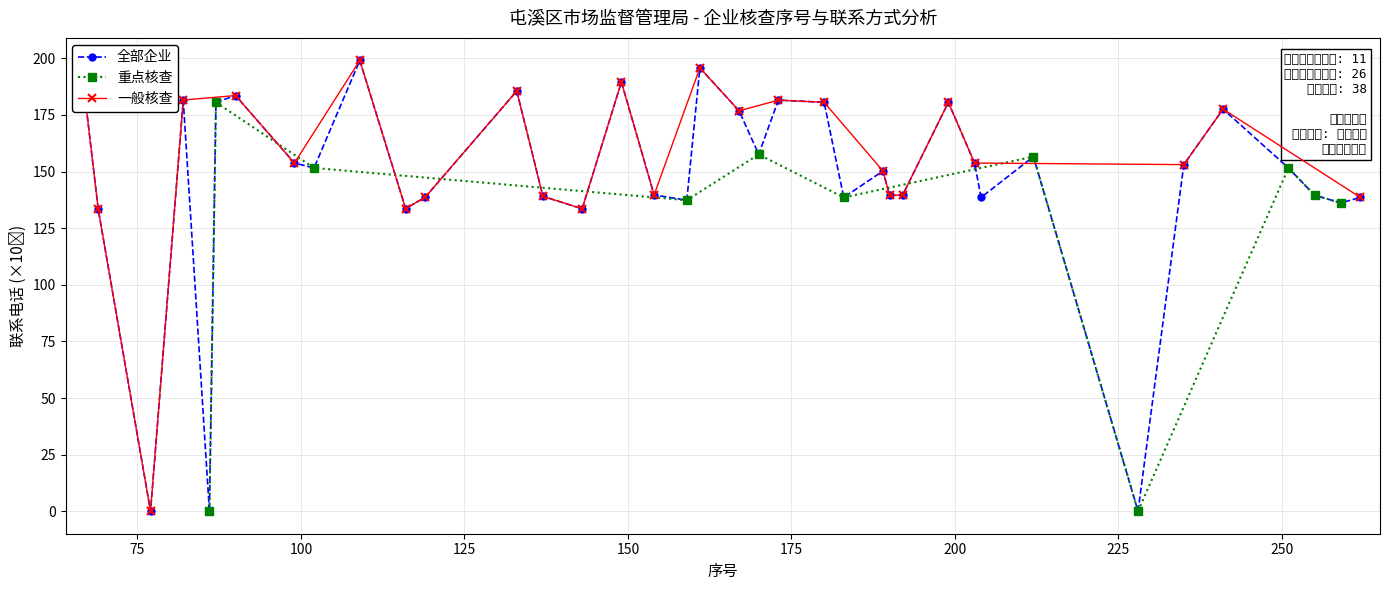

The chart shows a value of 139.1 at 137. True or false?

True